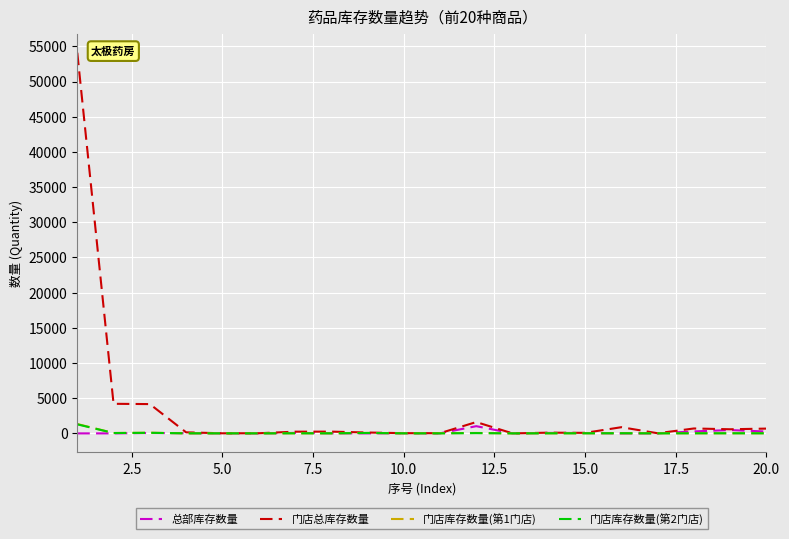

Which series has the largest total across all categories?

门店总库存数量